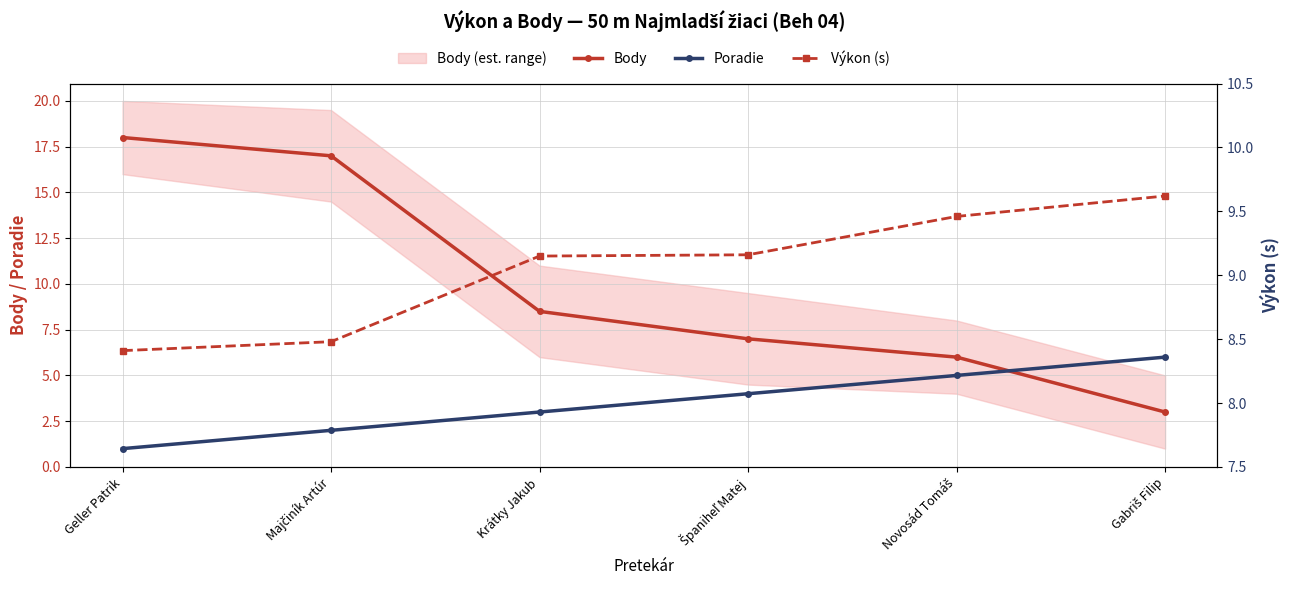

Does the chart have visible grid lines?

Yes